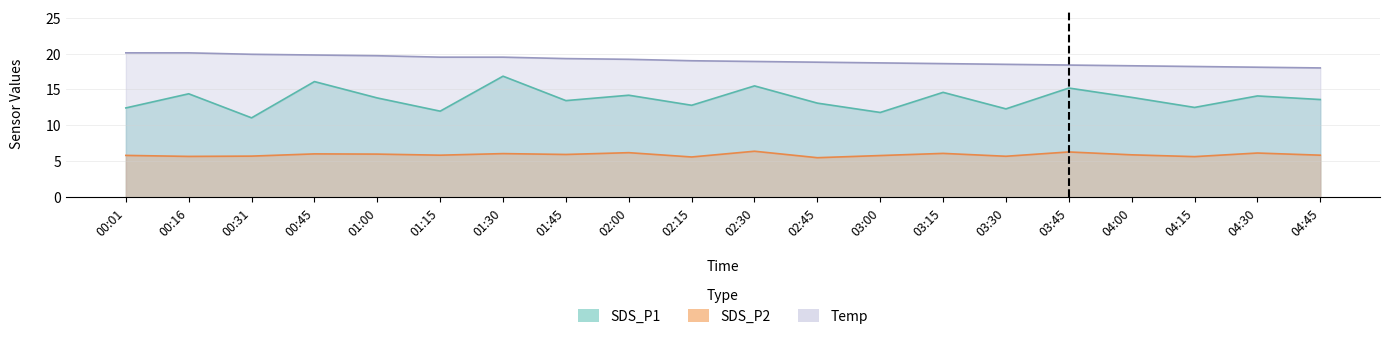

Reading right to left, extract all data points from this chart.

SDS_P1: 04:45=13.6	04:30=14.1	04:15=12.5	04:00=13.9	03:45=15.2	03:30=12.3	03:15=14.6	03:00=11.8	02:45=13.1	02:30=15.5	02:15=12.8	02:00=14.2	01:45=13.4	01:30=16.9	01:15=12.0	01:00=13.8	00:45=16.1	00:31=11.1	00:16=14.4	00:01=12.4
SDS_P2: 04:45=5.8	04:30=6.2	04:15=5.7	04:00=5.9	03:45=6.3	03:30=5.7	03:15=6.1	03:00=5.8	02:45=5.5	02:30=6.4	02:15=5.6	02:00=6.2	01:45=6.0	01:30=6.1	01:15=5.8	01:00=6.0	00:45=6.0	00:31=5.7	00:16=5.7	00:01=5.8
Temp: 04:45=18.0	04:30=18.1	04:15=18.2	04:00=18.3	03:45=18.4	03:30=18.5	03:15=18.6	03:00=18.7	02:45=18.8	02:30=18.9	02:15=19.0	02:00=19.2	01:45=19.3	01:30=19.5	01:15=19.5	01:00=19.7	00:45=19.8	00:31=19.9	00:16=20.1	00:01=20.1